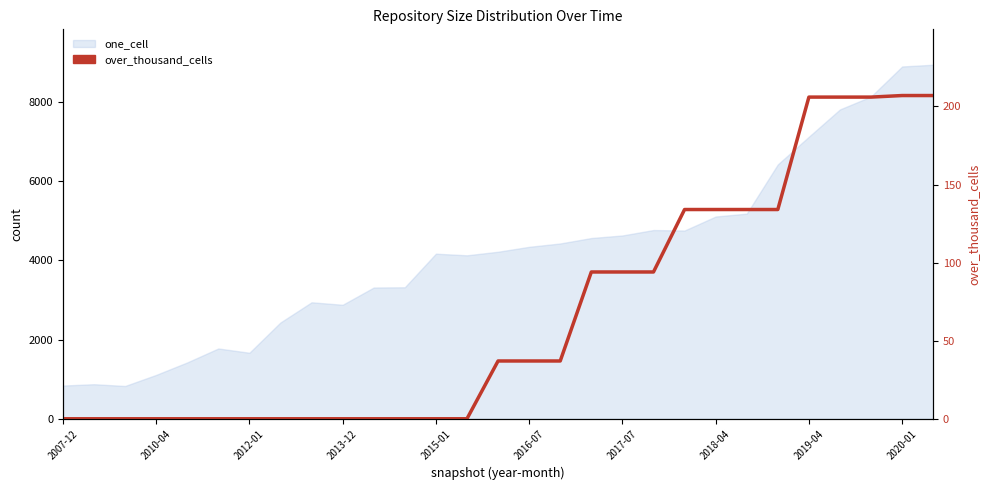

What is the change in value from 11 to 22?

+134